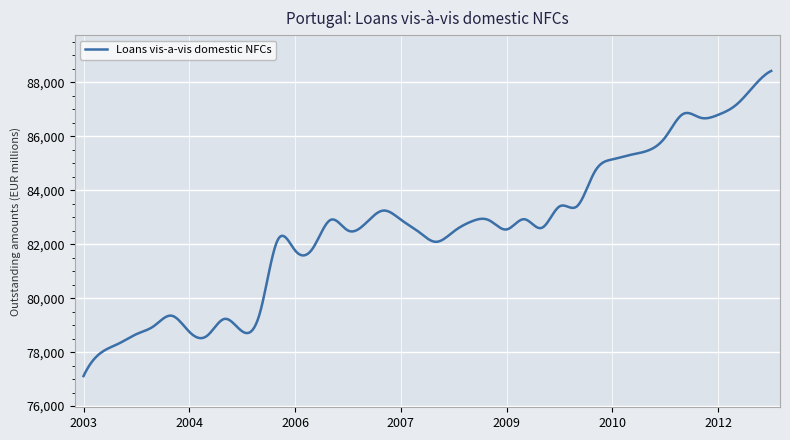

What is the difference between the maximum and minimum values?

11312.0